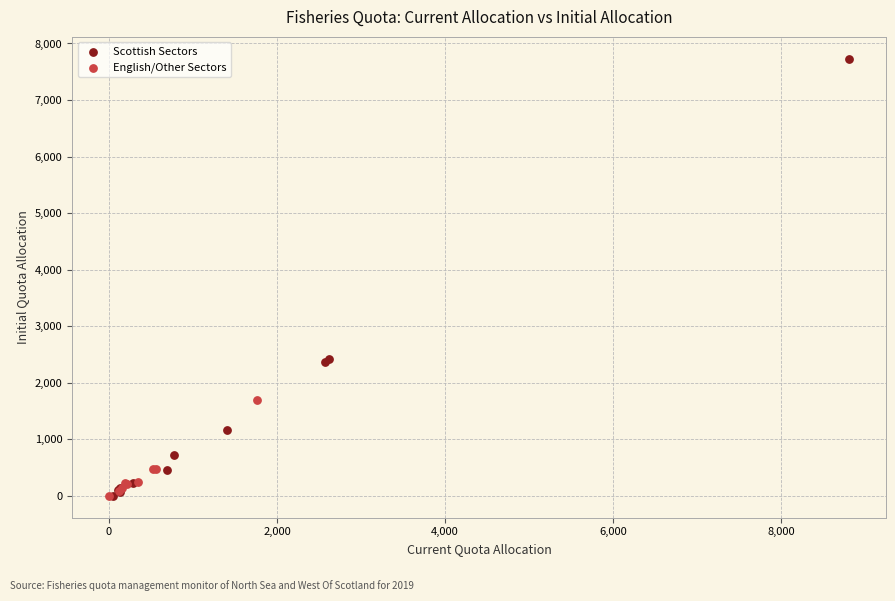

Which series has the largest Y range (max minus min)?

Scottish Sectors